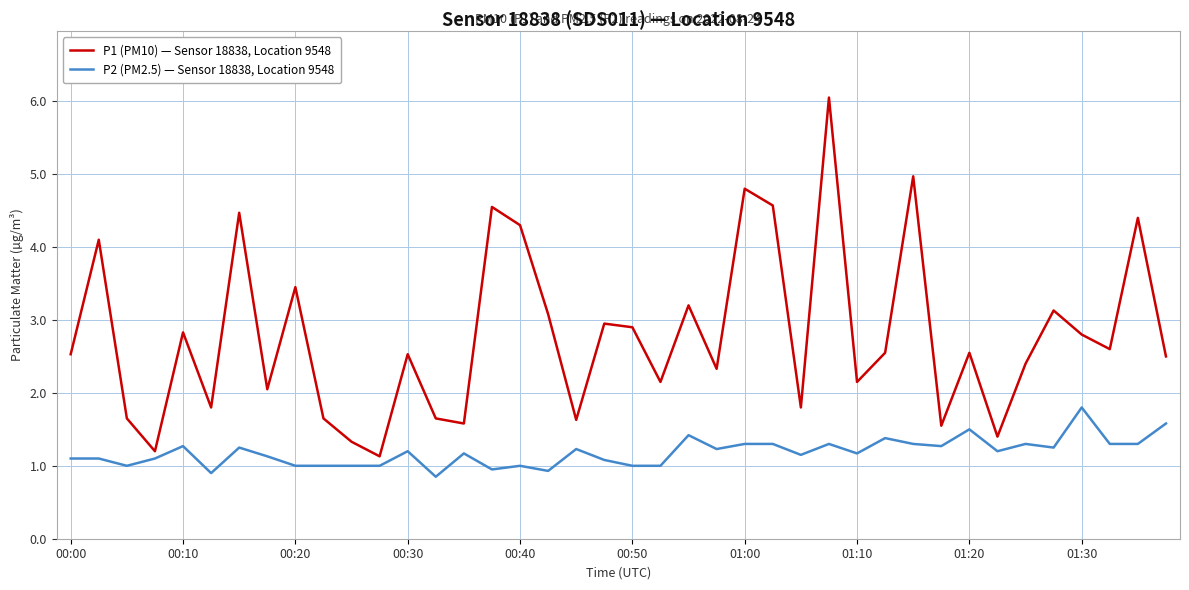

What is the difference between the maximum and minimum values in the P1 (PM10) — Sensor 18838, Location 9548 series?

4.9